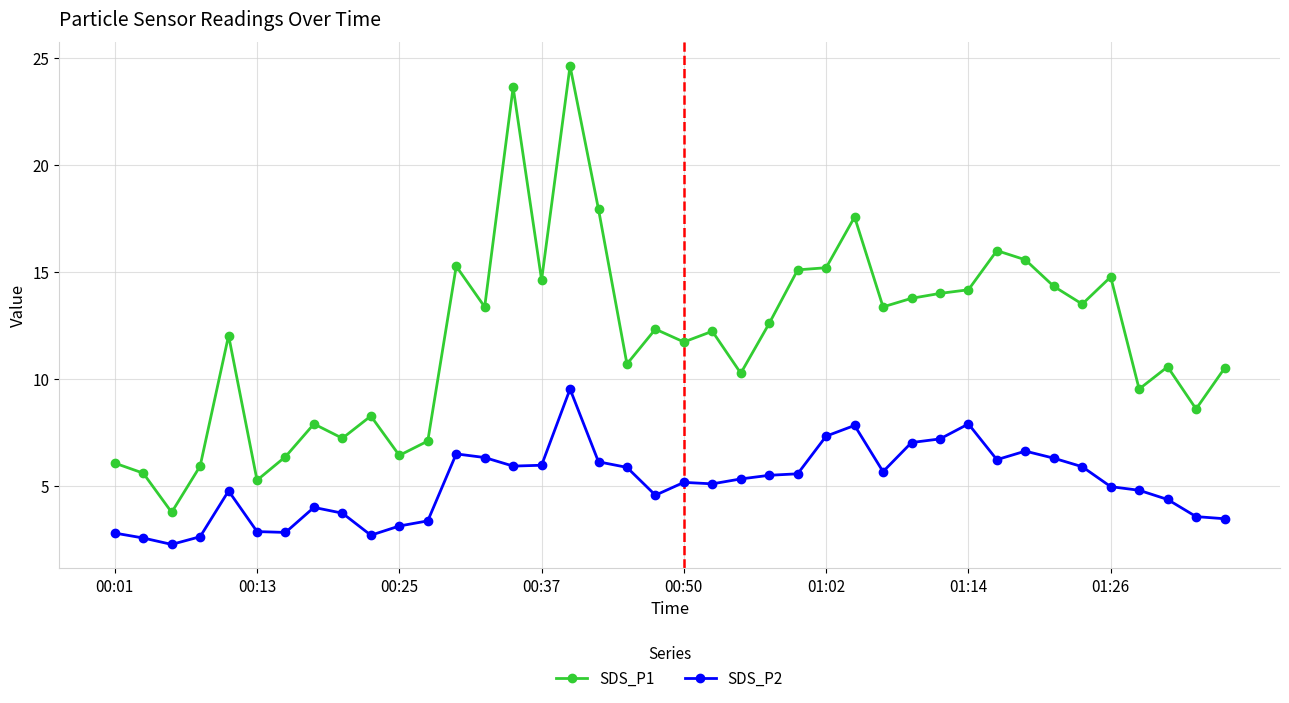

What is the average value of the SDS_P1 series?

11.9